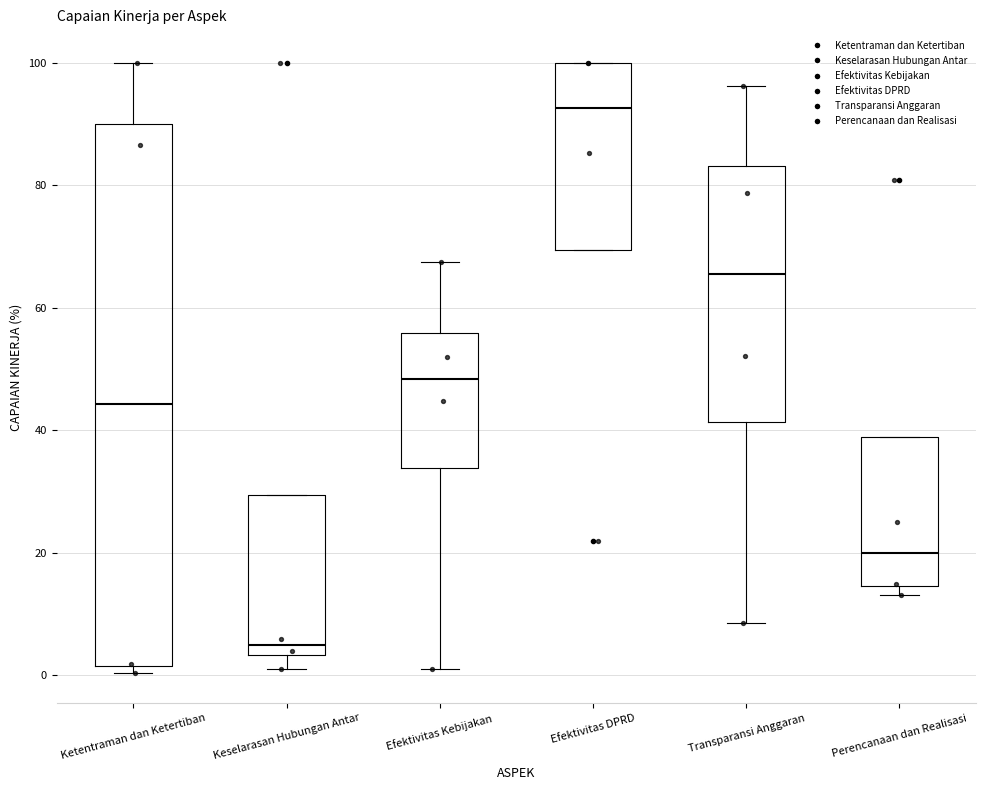

Comparing the boxes themselves (not the whiskers), which one is the tallest?

Ketentraman dan Ketertiban